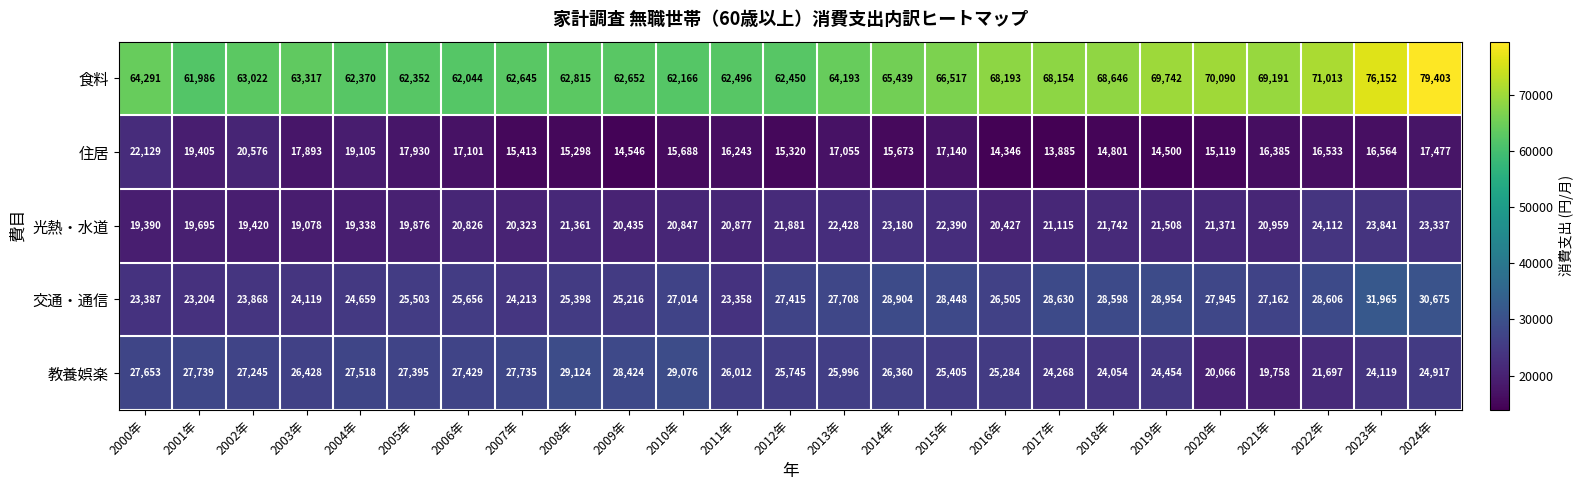

Read the 住居 value at 2013年.

17055